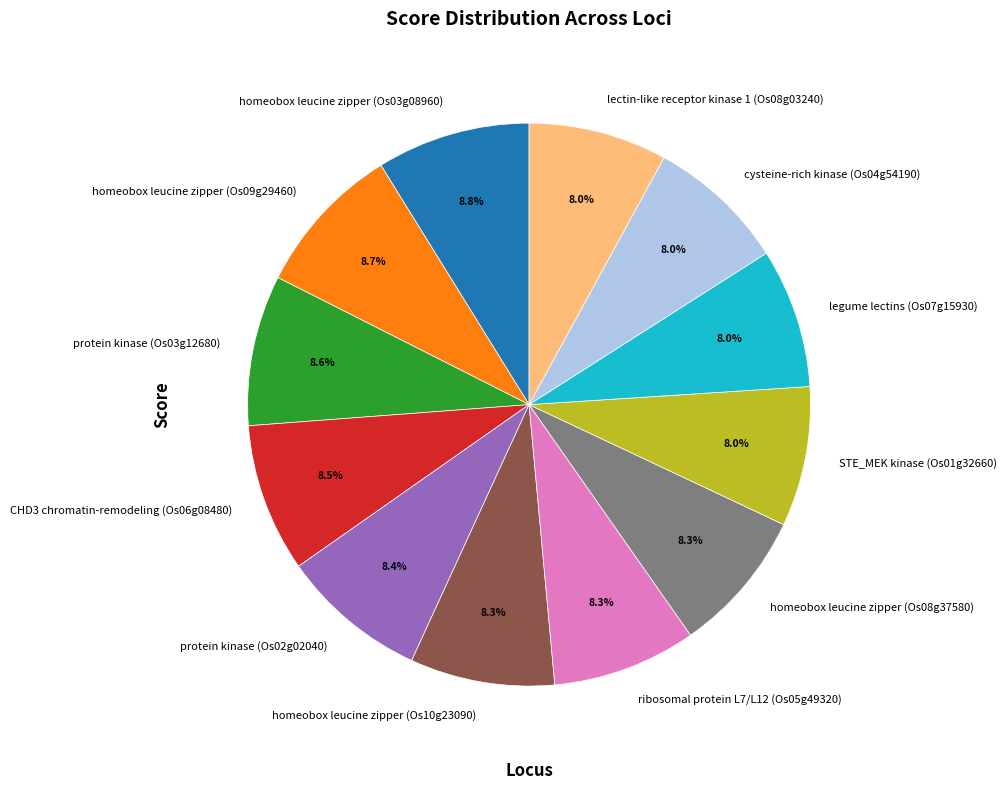

What is the total percentage of homeobox leucine zipper (Os09g29460) and legume lectins (Os07g15930)?

16.7%